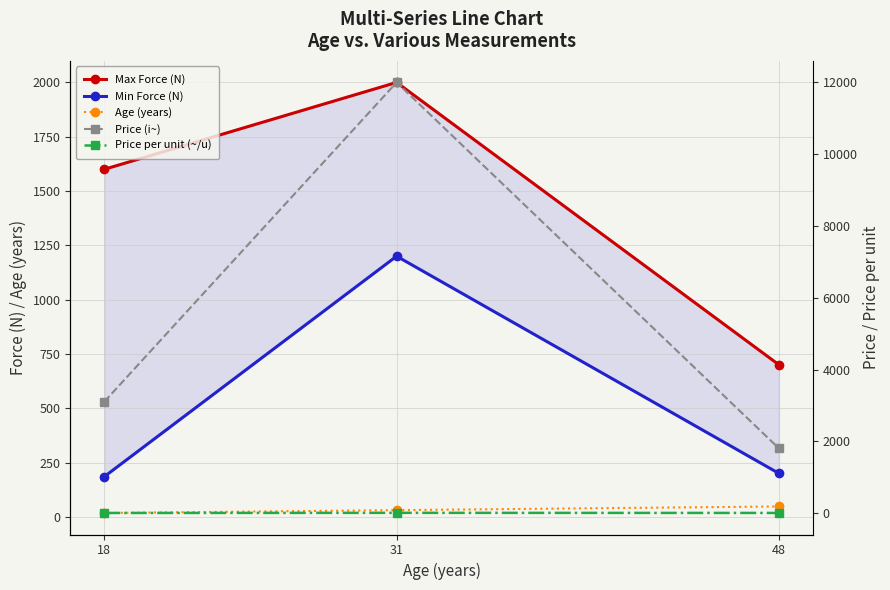

What is the sum of all Age (years) values?

97